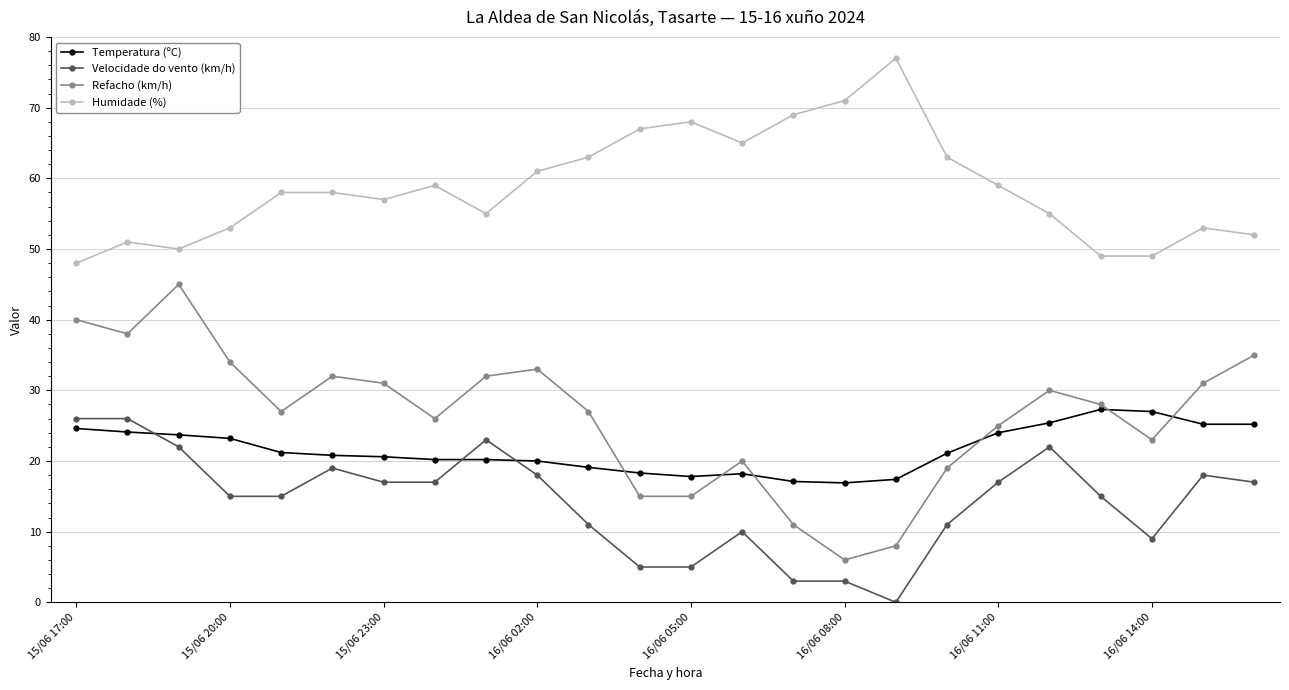

At how many categories does at least one series exceed 64?

6